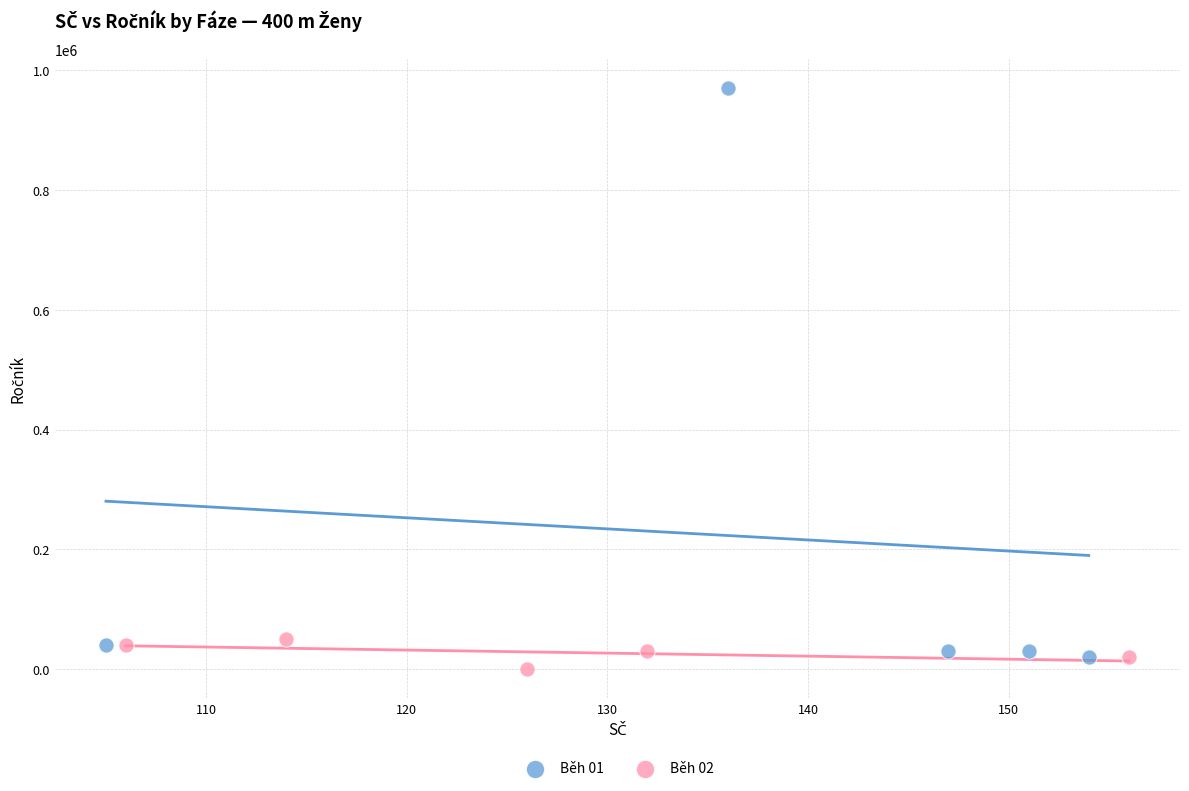

Which series has the largest Y range (max minus min)?

Běh 01